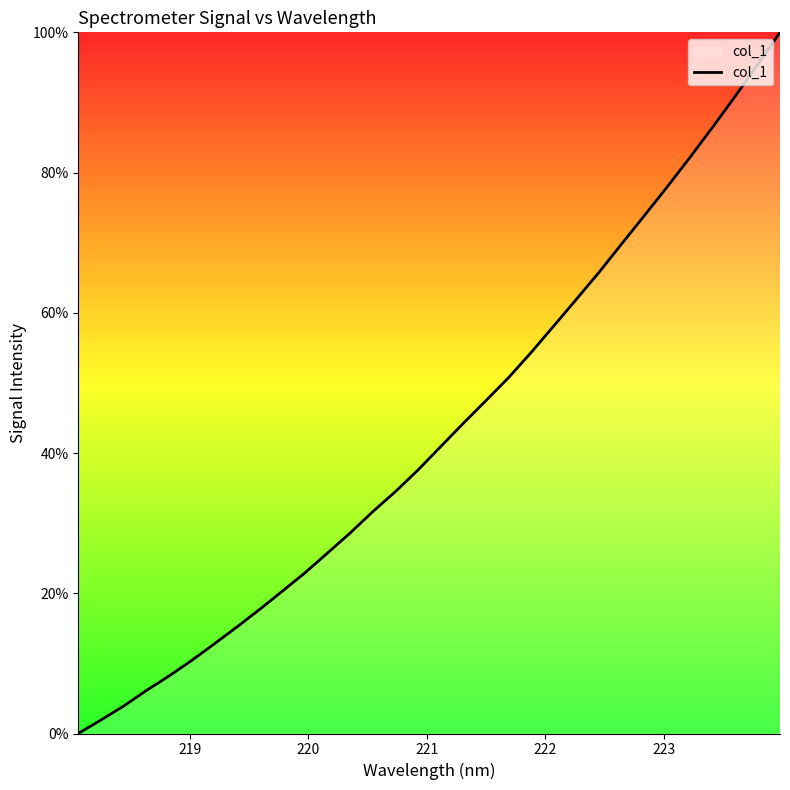

What is the maximum value shown in the chart?

100.0